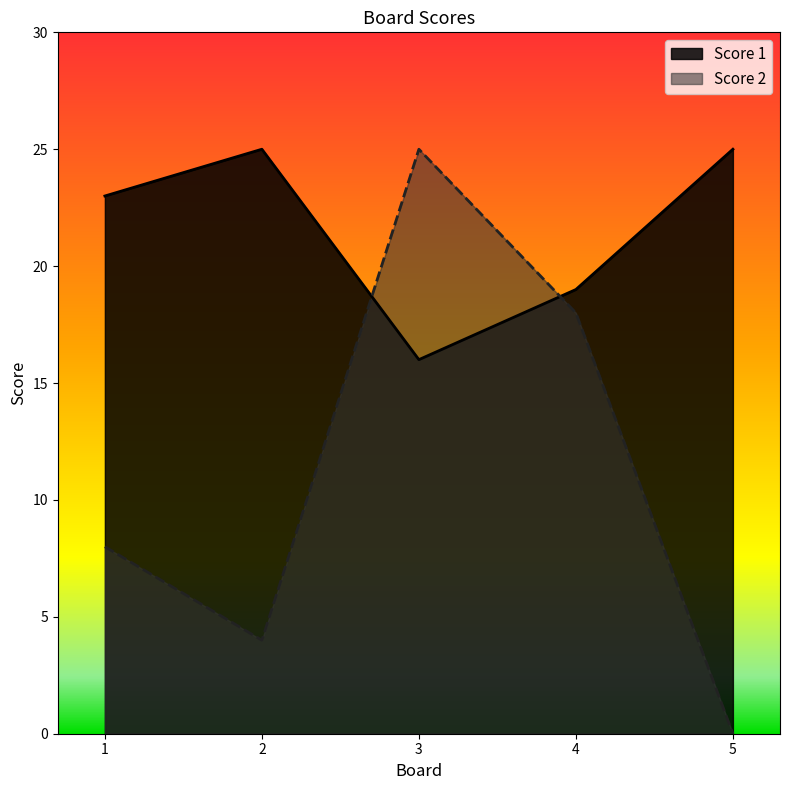

Which series has the largest total across all categories?

Score 1